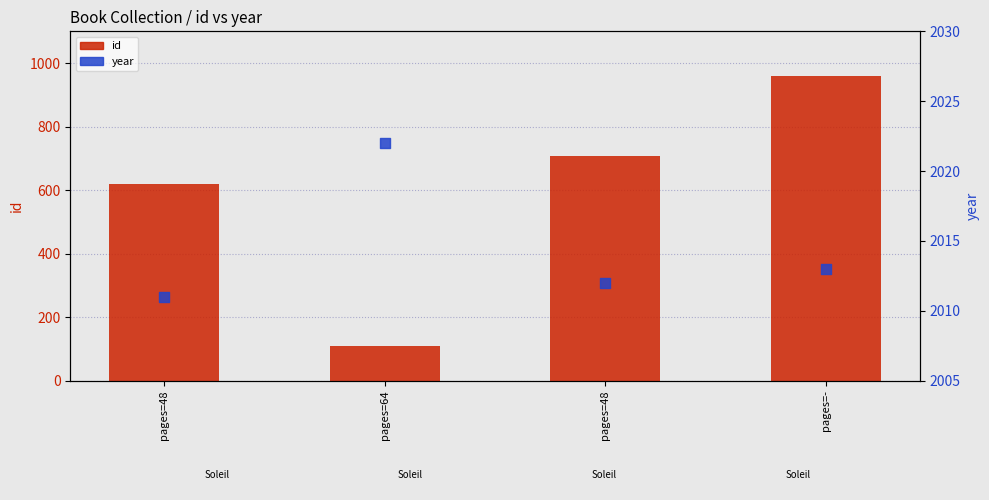

At how many categories does at least one series exceed 1521?

4